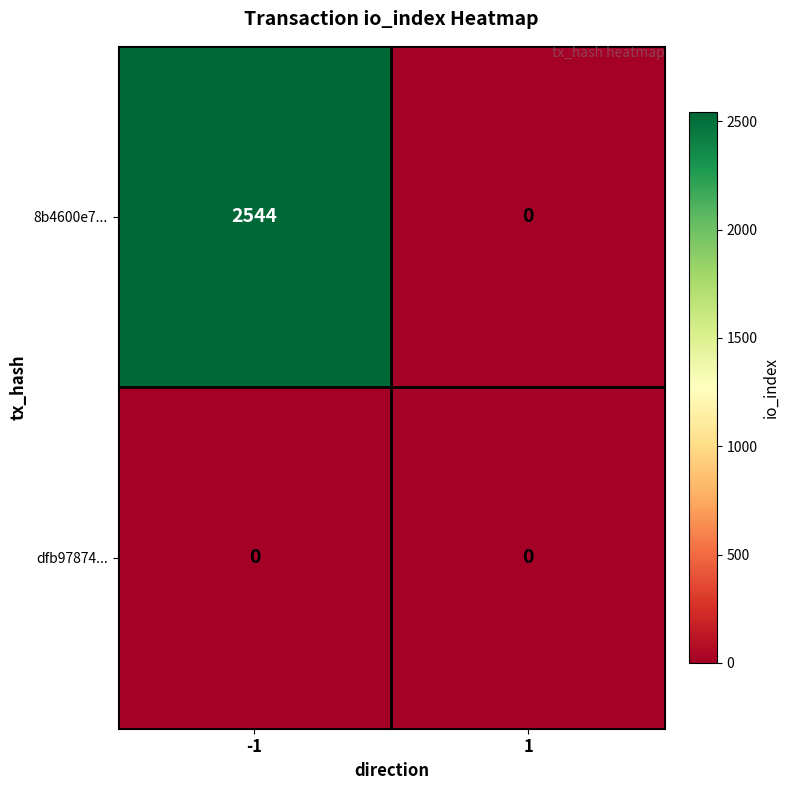

List the series in order of their peak value, highest first.

8b4600e7..., dfb97874...